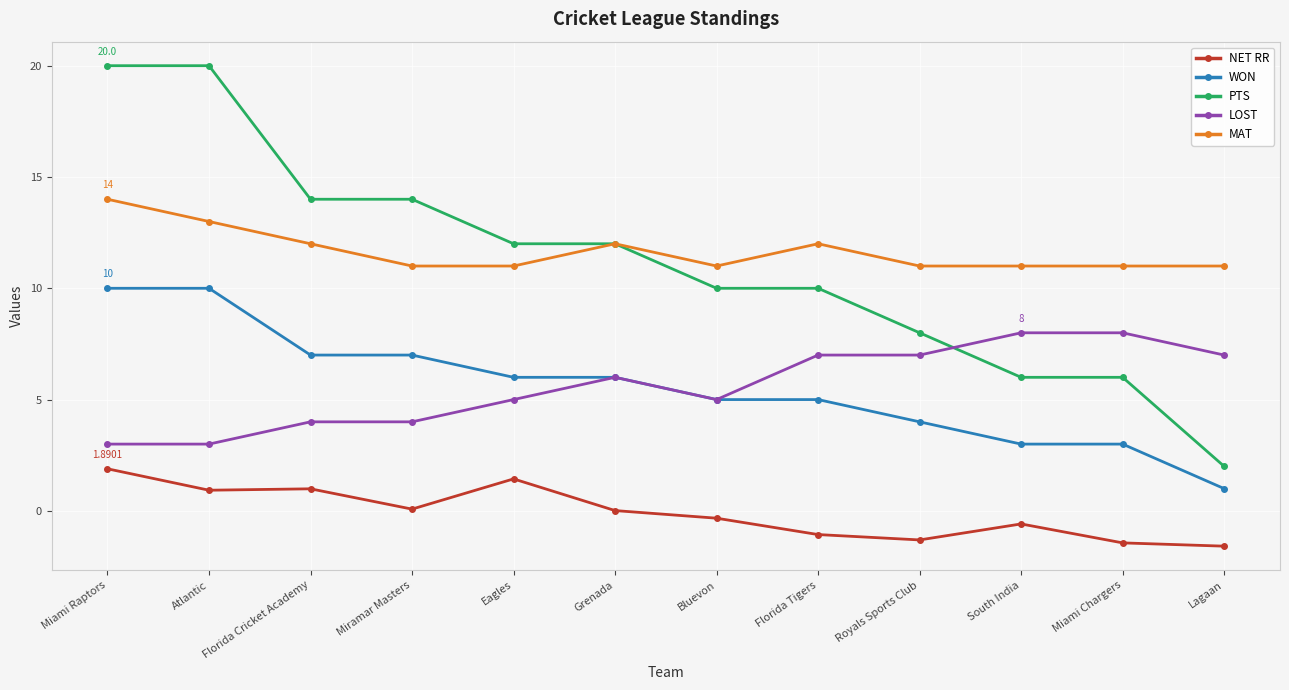

True or false: NET RR and WON cross at least once.

False